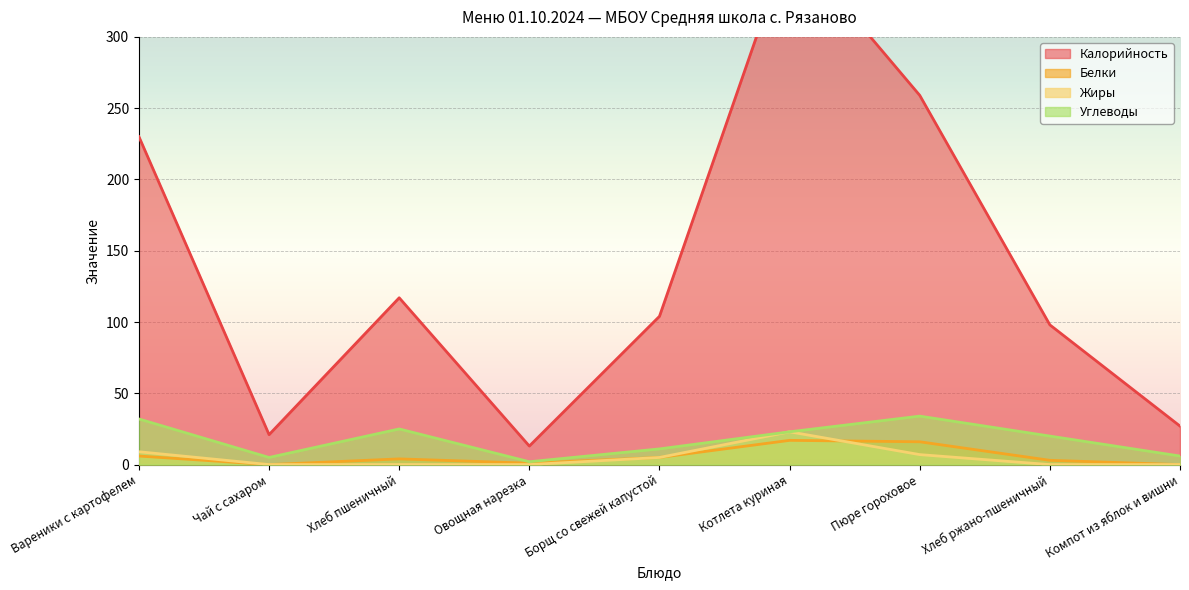

Count the number of data series in this chart.

4